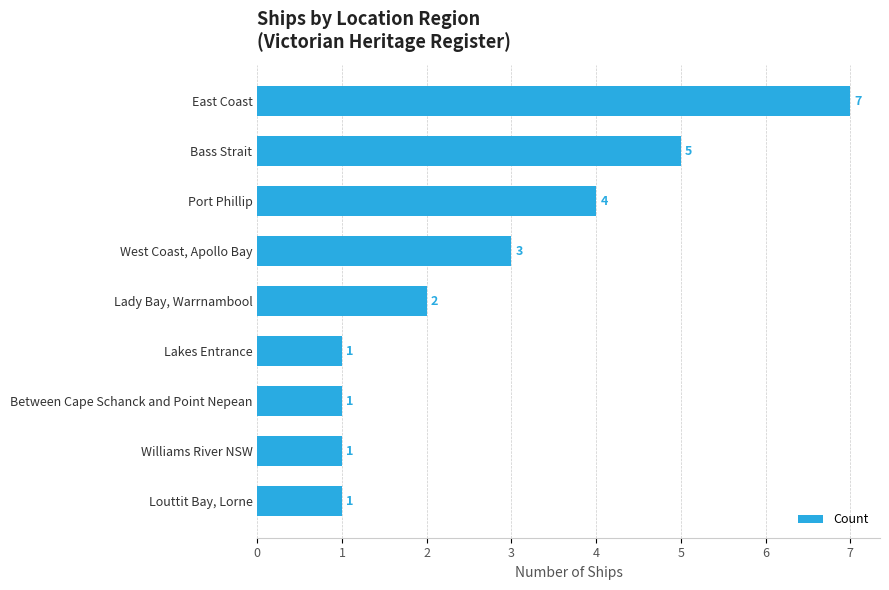

Reading top to bottom, extract all data points from this chart.

7	5	4	3	2	1	1	1	1